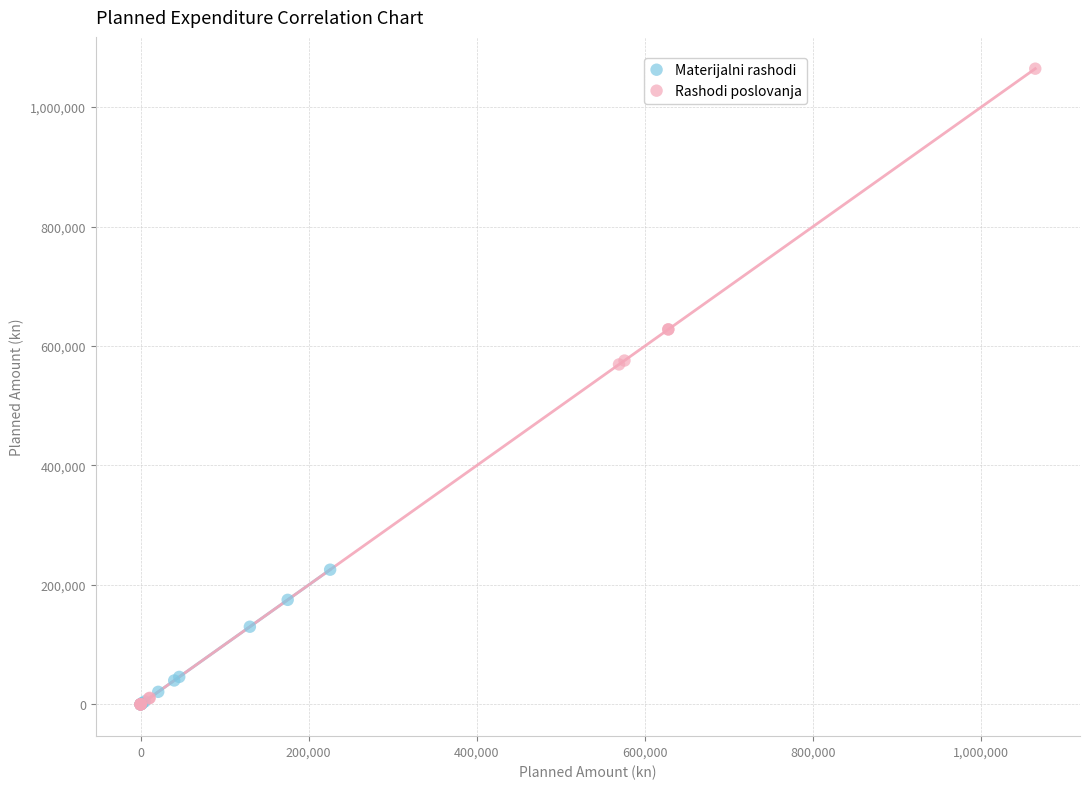

Which series reaches the maximum Y coordinate?

Rashodi poslovanja